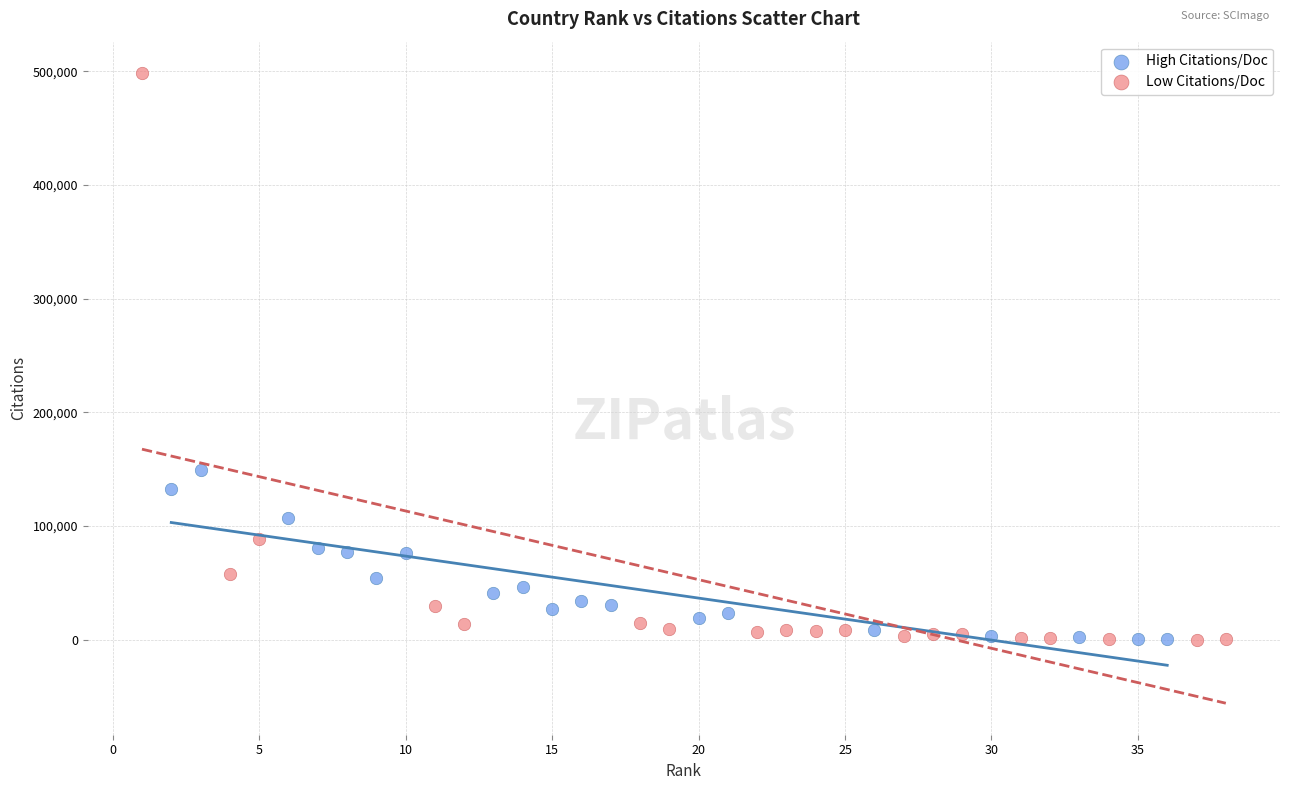

Which series reaches the maximum Y coordinate?

Low Citations/Doc